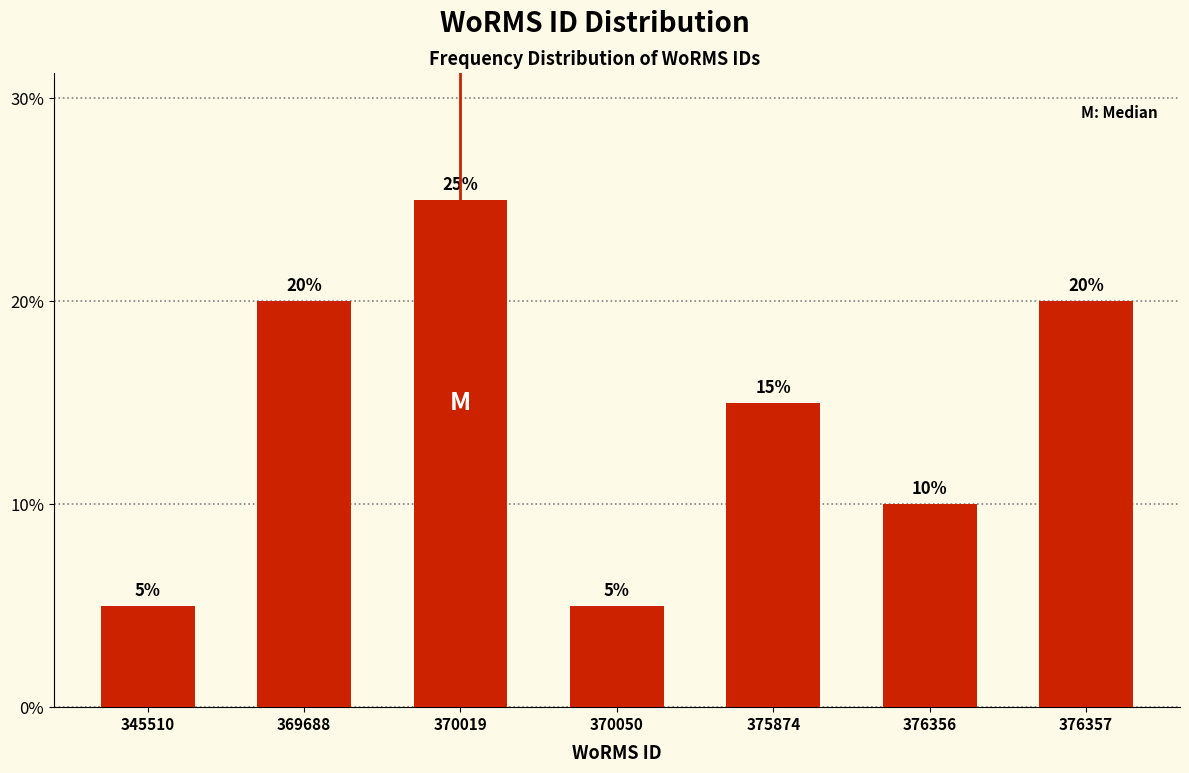

Reading left to right, transcribe all the data shown in this chart.

345510=5	369688=20	370019=25	370050=5	375874=15	376356=10	376357=20